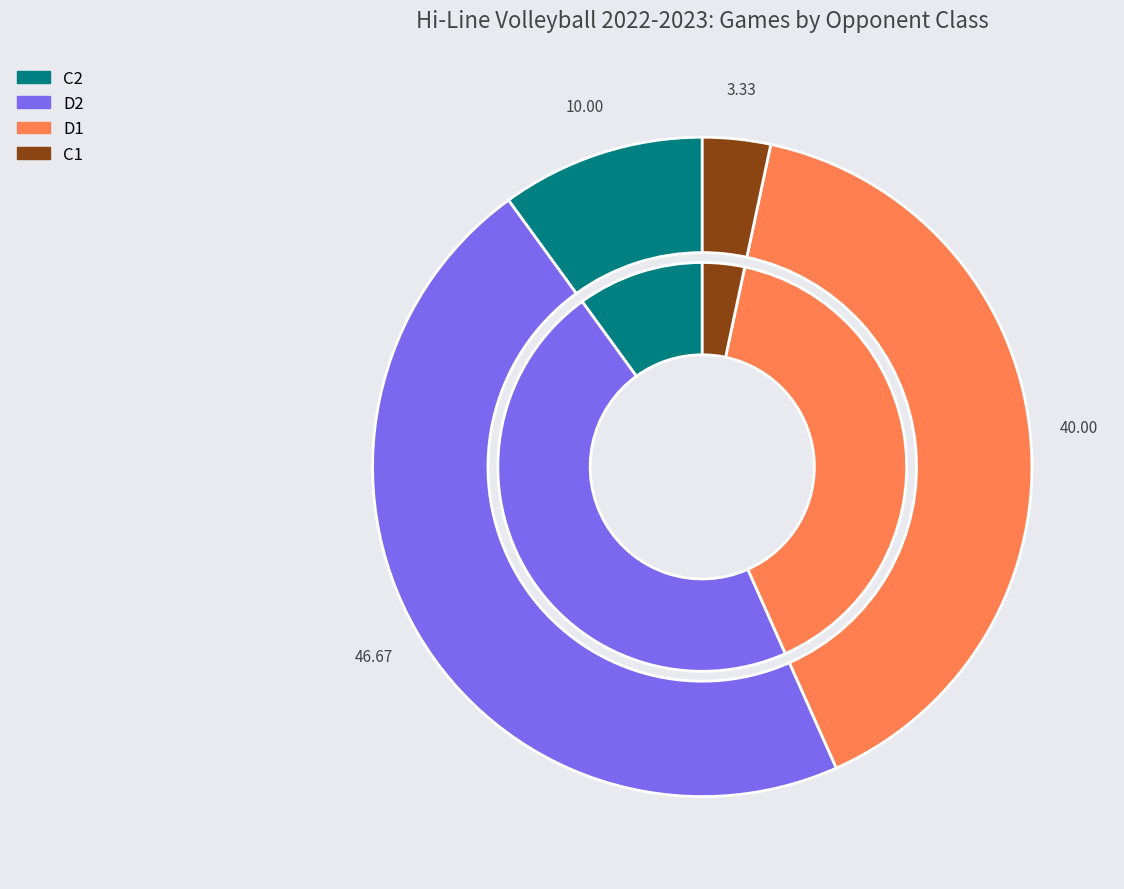

To the nearest percent, what portion does C2 represent?

10%